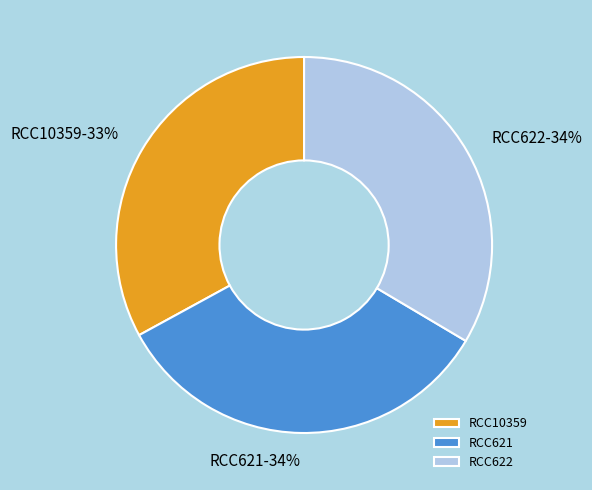

Is it true that RCC622 is 34% of the pie?

True